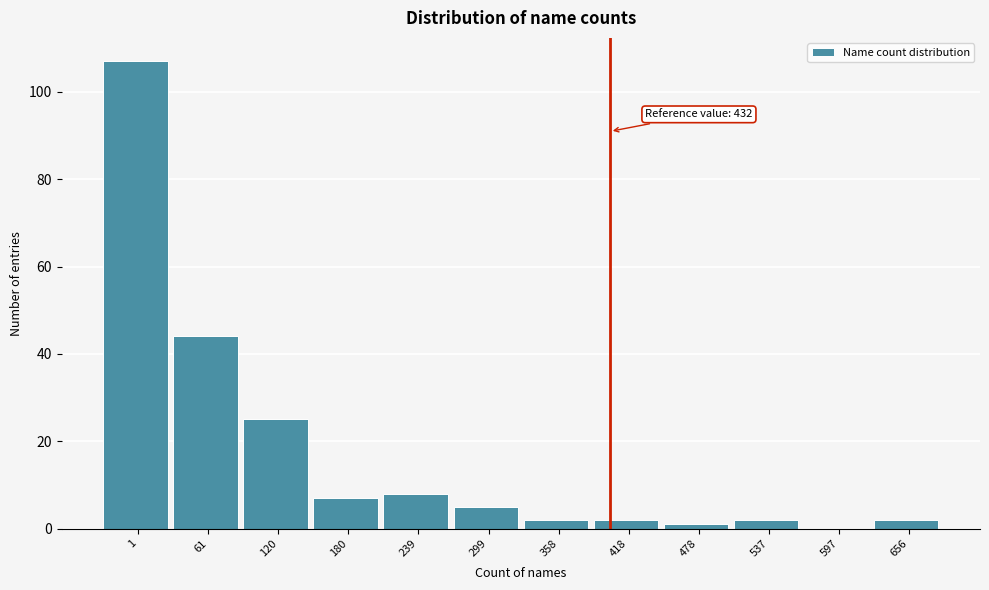

Reading right to left, list all the values displayed in this chart.

656=2	597=0	537=2	478=1	418=2	358=2	299=5	239=8	180=7	120=25	61=44	1=107